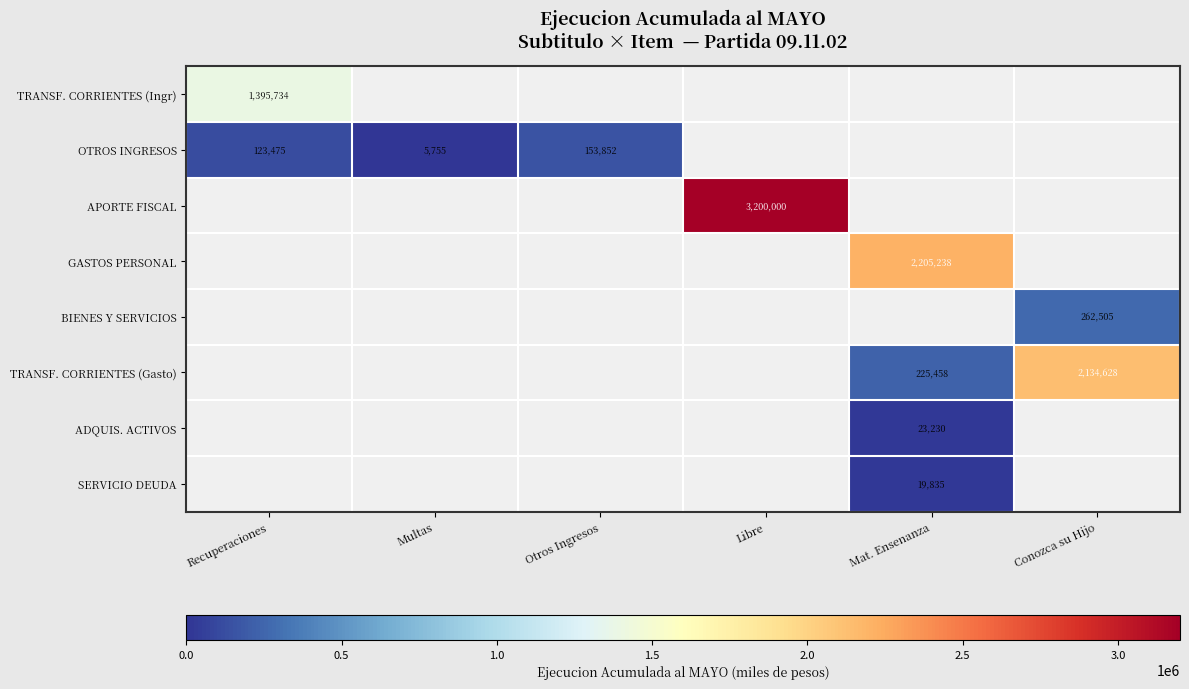

What is the sum of the OTROS INGRESOS values at Otros Ingresos and Recuperaciones?

277327